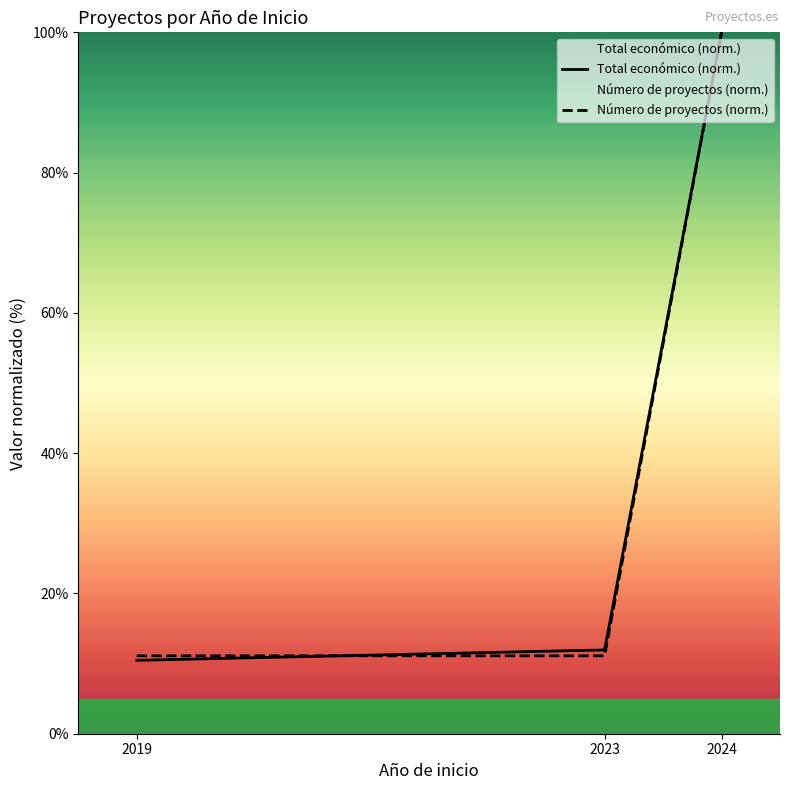

Read the Número de proyectos (norm.) value at 2019.

11.1